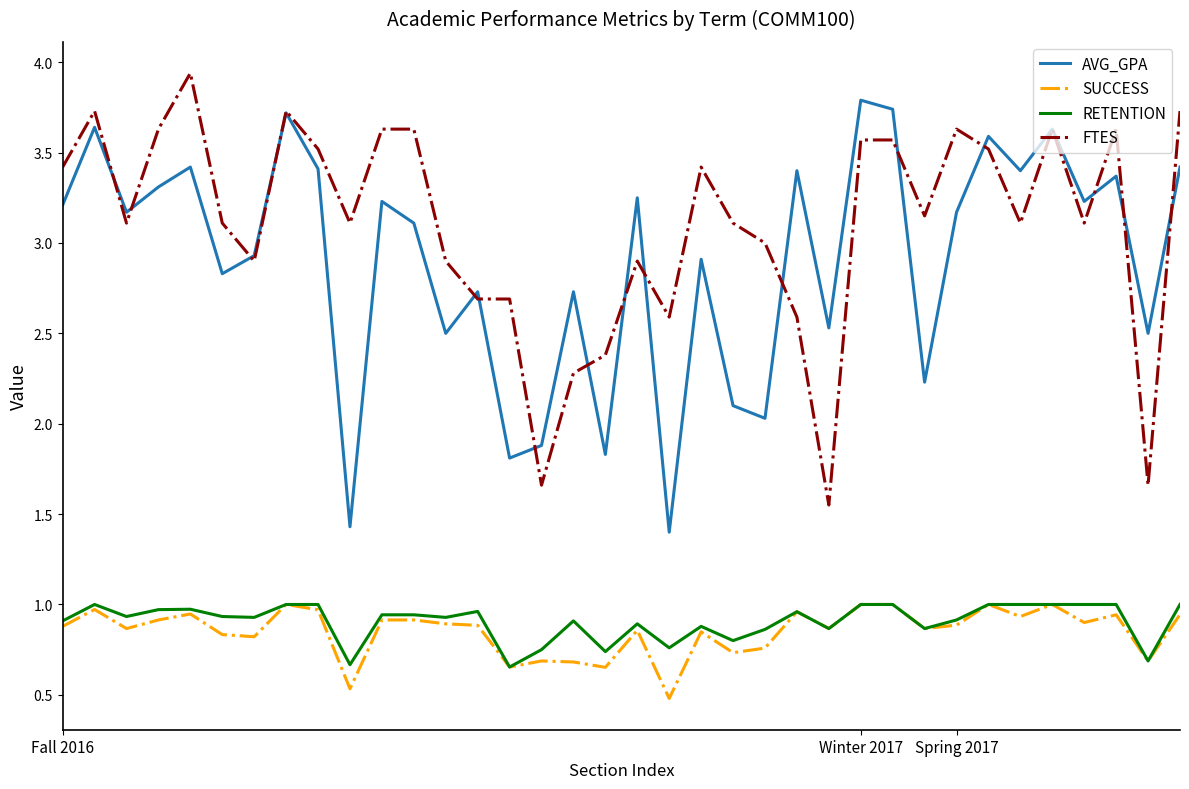

True or false: SUCCESS and AVG_GPA intersect in this chart.

False